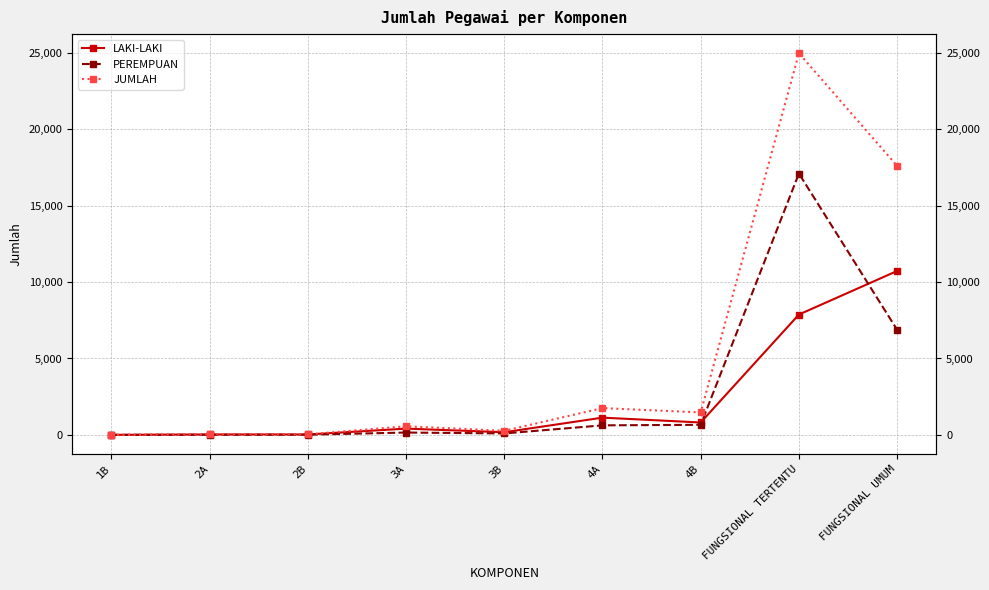

How many values in the PEREMPUAN series are below 153?

4